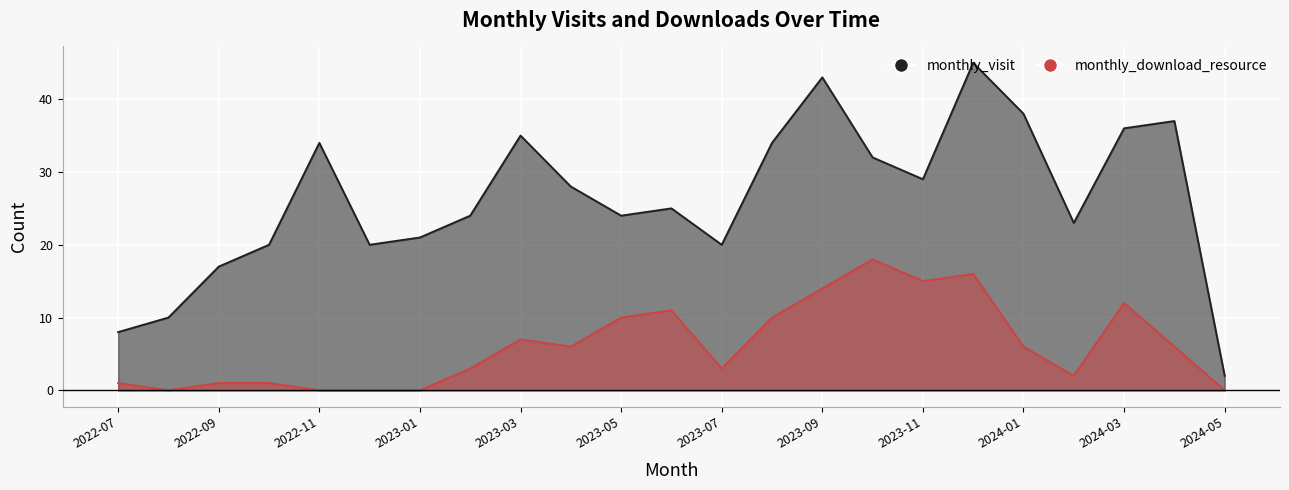

At which category is the sum across all series the highest?

2023-12